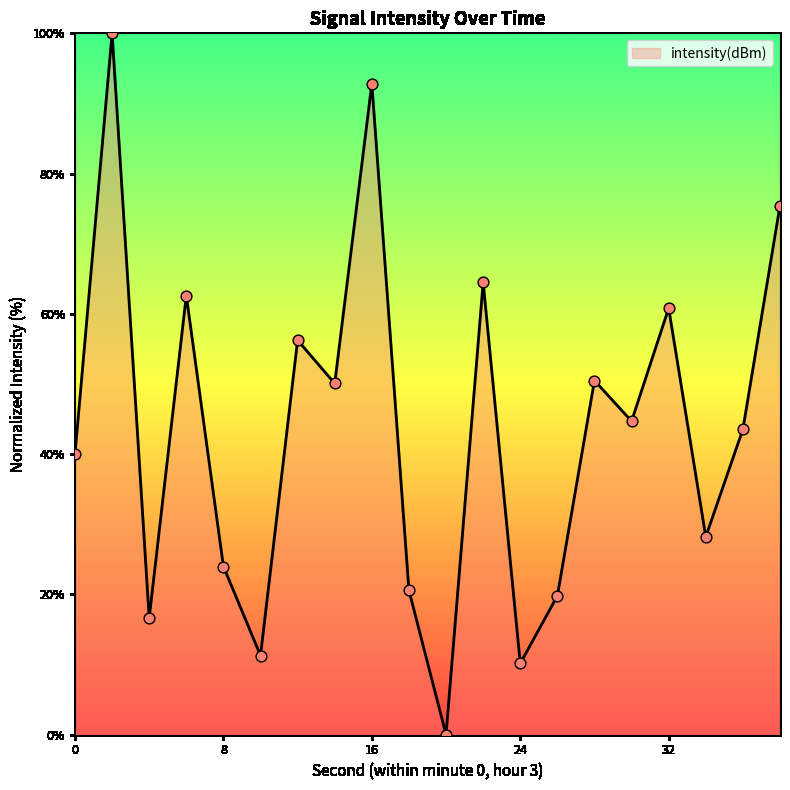

What is the greatest value displayed?

100.0